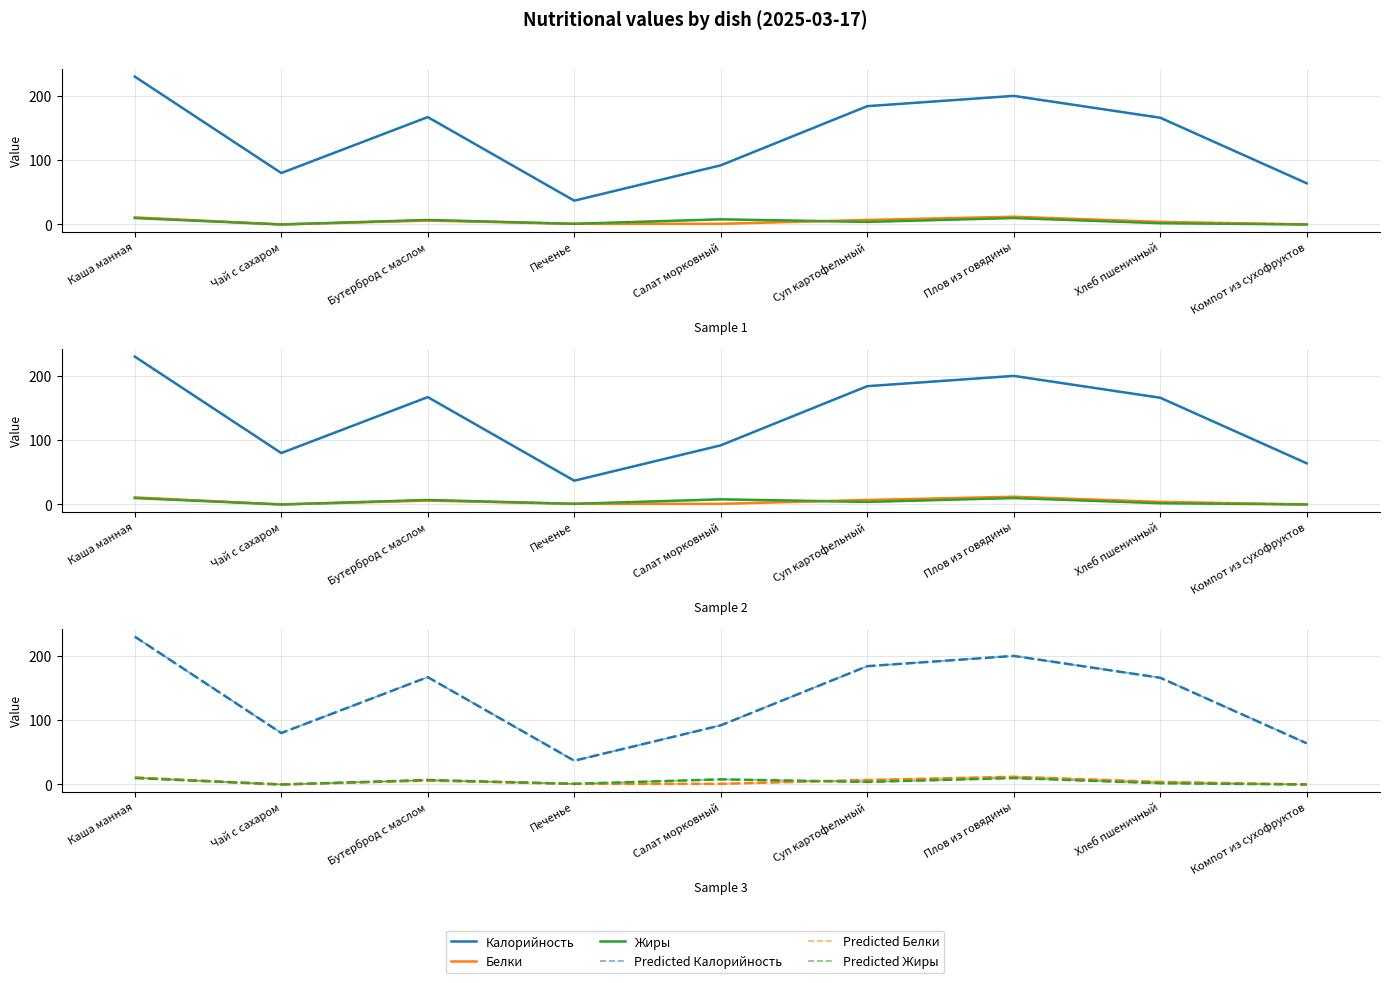

The value of Калорийность at Хлеб пшеничный is 221. True or false?

False